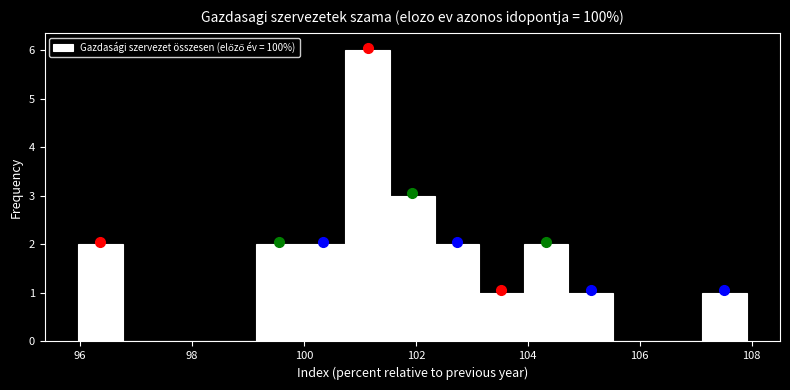

Read against the x-axis, roughly where is the centre of the tallest bar?

101.2